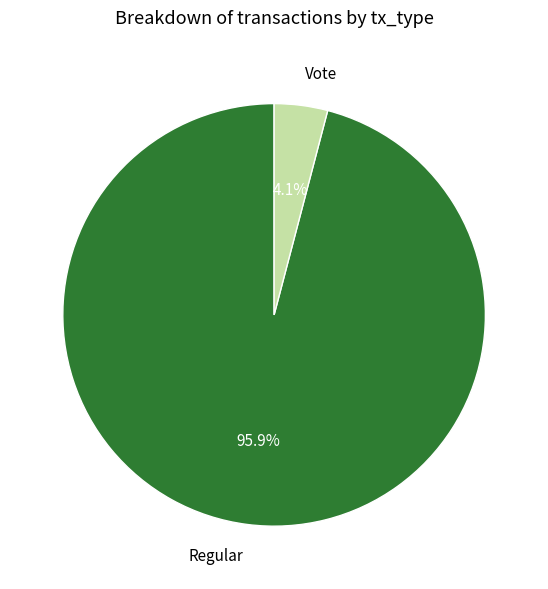

What portion of the pie excludes Vote?

95.9%